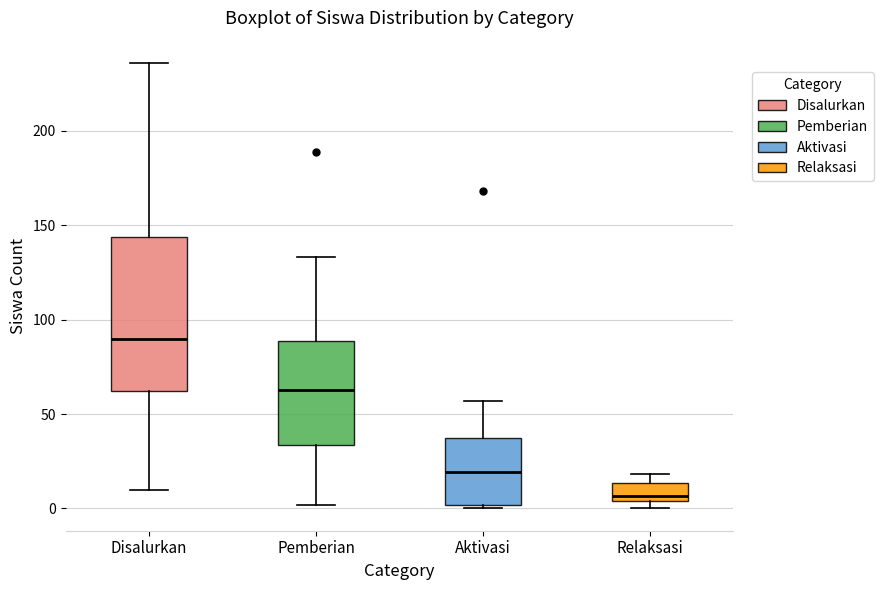

Which box has the lowest median line?

Relaksasi